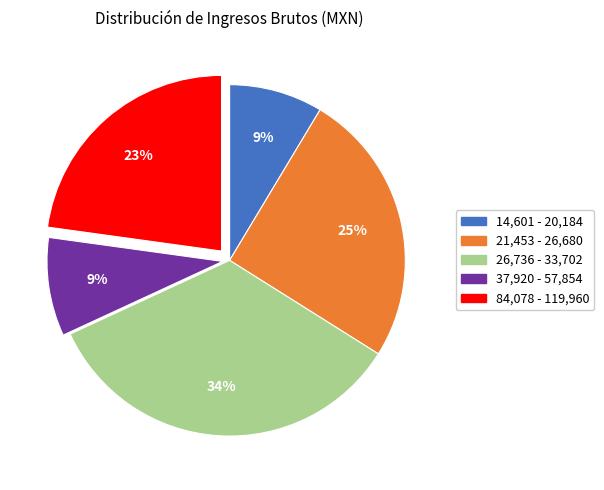

Does any single category account for the majority?

No